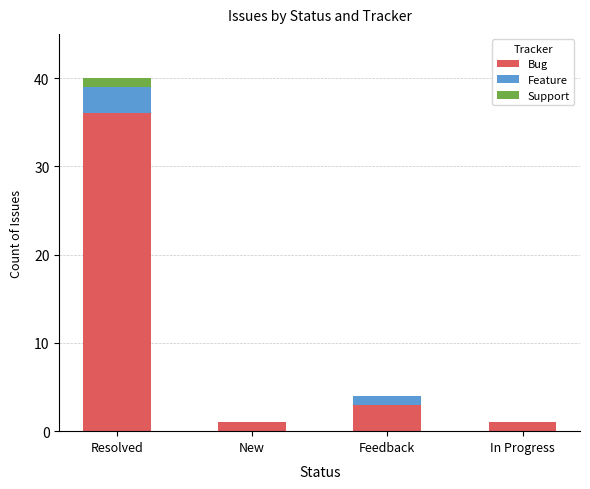

At which category is the sum across all series the highest?

Resolved